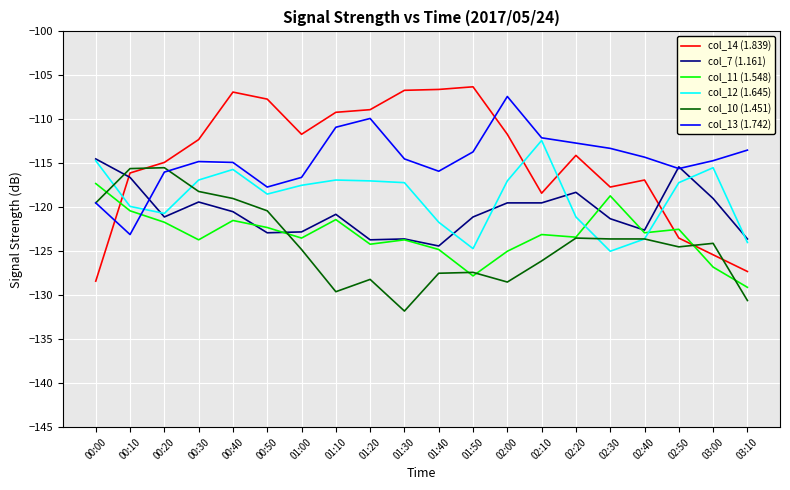

What is the difference between the col_7 (1.161) values at 00:10 and 01:00?

6.2